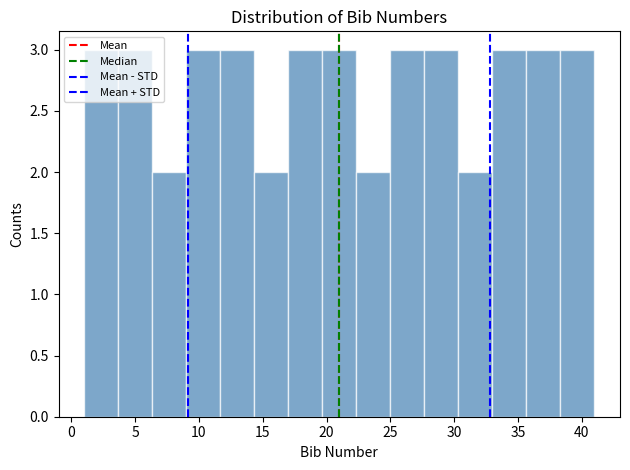

Reading left to right, list every bar in this chart as the range it spans on the x-axis followed by its height. Neither the bar edges nor the heights are printed on the chart, so give them approximately, as read against the axes.

1.0 to 3.5: 3
3.5 to 6.5: 3
6.5 to 9.0: 2
9.0 to 11.5: 3
11.5 to 14.5: 3
14.5 to 17.0: 2
17.0 to 19.5: 3
19.5 to 22.5: 3
22.5 to 25.0: 2
25.0 to 27.5: 3
27.5 to 30.5: 3
30.5 to 33.0: 2
33.0 to 35.5: 3
35.5 to 38.5: 3
38.5 to 41.0: 3